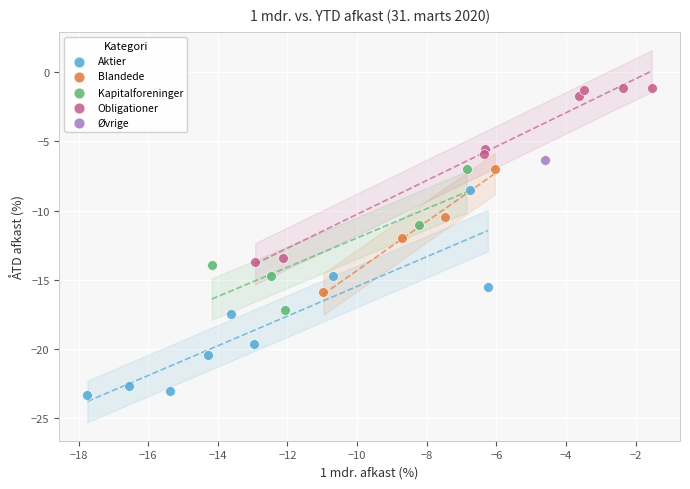

Which series contains the highest Y value?

Obligationer